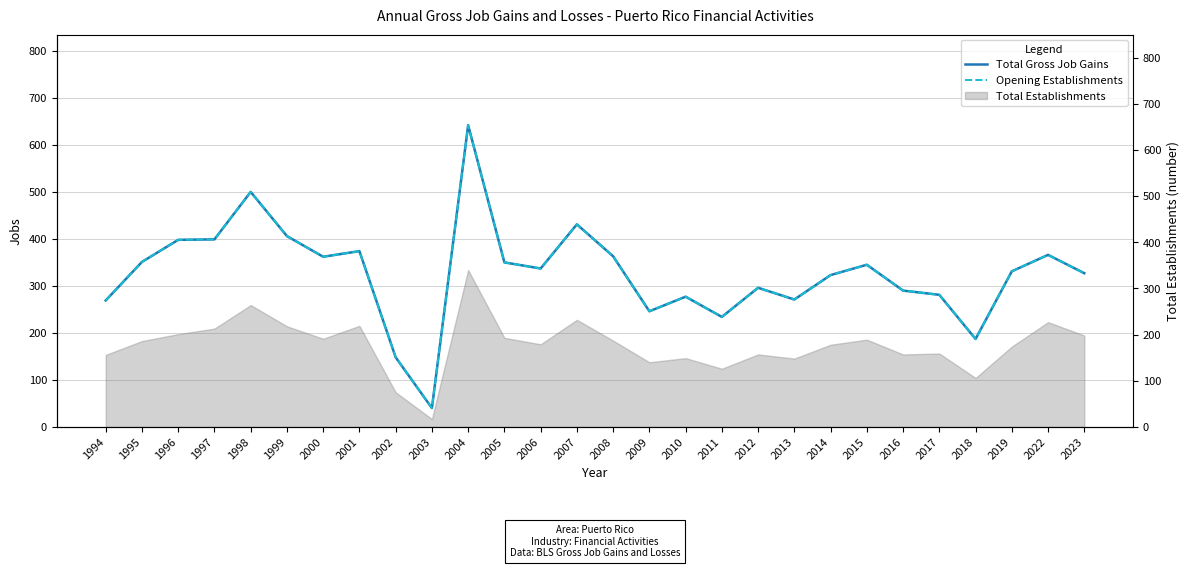

Where is Opening Establishments nearest to the value 341?

2006